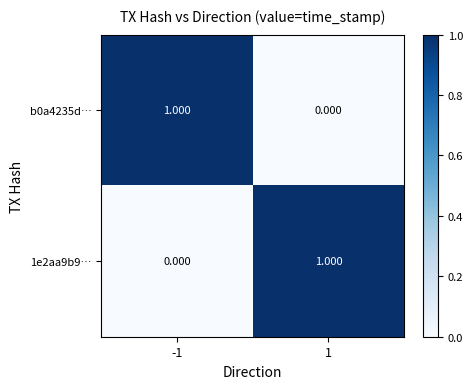

Is the value of 1e2aa9b9… at 1 greater than the value of b0a4235d… at 1?

Yes